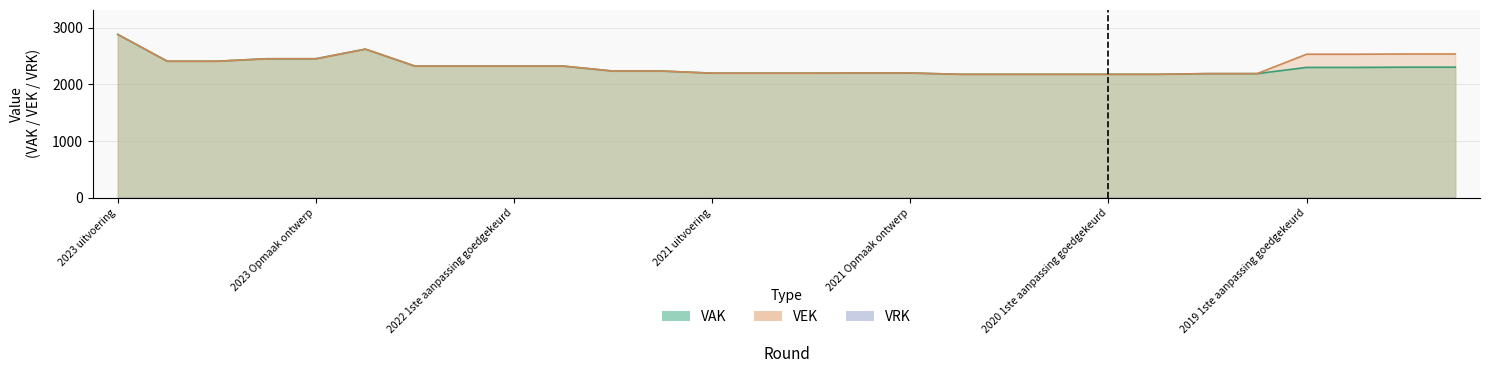

Rank the series by their average value, from highest to lowest.

VEK, VAK